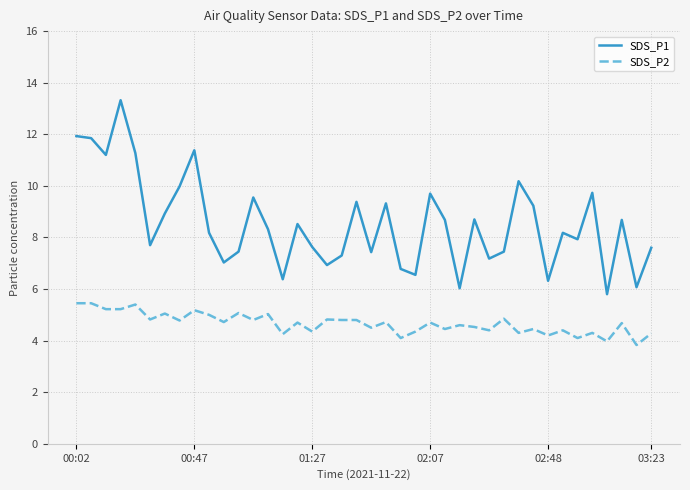

Rank the series by their average value, from lowest to highest.

SDS_P2, SDS_P1